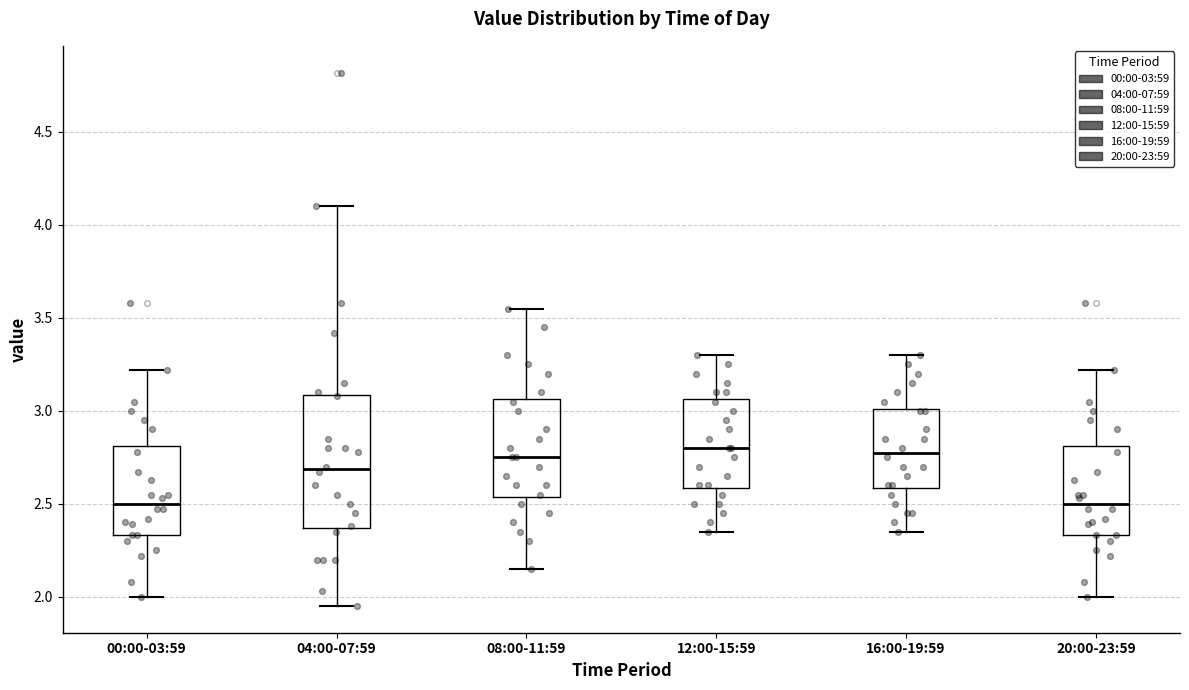

Reading left to right, transcribe this box plot: for each box, give where its median line is, the range the box spans, and where its two whiskers end, as read against the y-axis. The values are not printed on the chart, so give them approximately, as read against the axis.

00:00-03:59: median 2.50, box 2.35 to 2.80, whiskers 2.00 to 3.20
04:00-07:59: median 2.70, box 2.35 to 3.10, whiskers 1.95 to 4.10
08:00-11:59: median 2.75, box 2.55 to 3.05, whiskers 2.15 to 3.55
12:00-15:59: median 2.80, box 2.60 to 3.05, whiskers 2.35 to 3.30
16:00-19:59: median 2.80, box 2.60 to 3.00, whiskers 2.35 to 3.30
20:00-23:59: median 2.50, box 2.35 to 2.80, whiskers 2.00 to 3.20